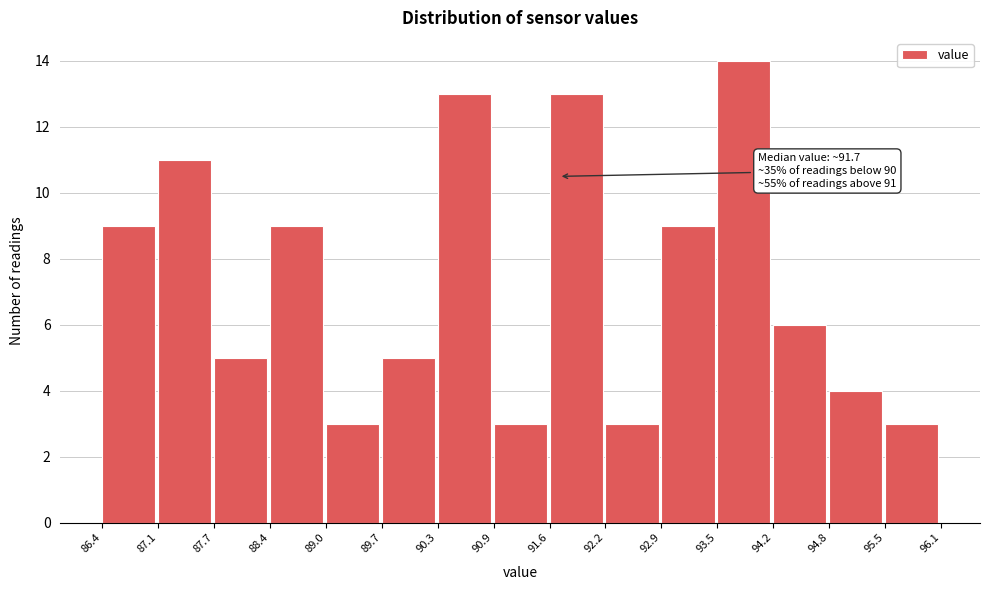

Over which range of the x-axis is the bar tallest?

93.5 to 94.2